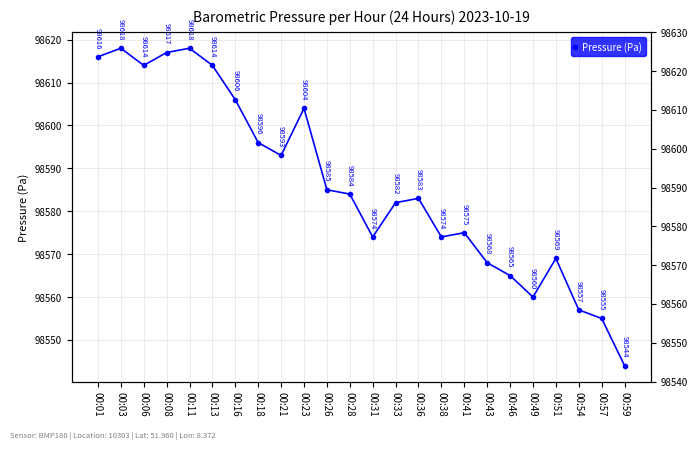

How many values are below 98584?

12